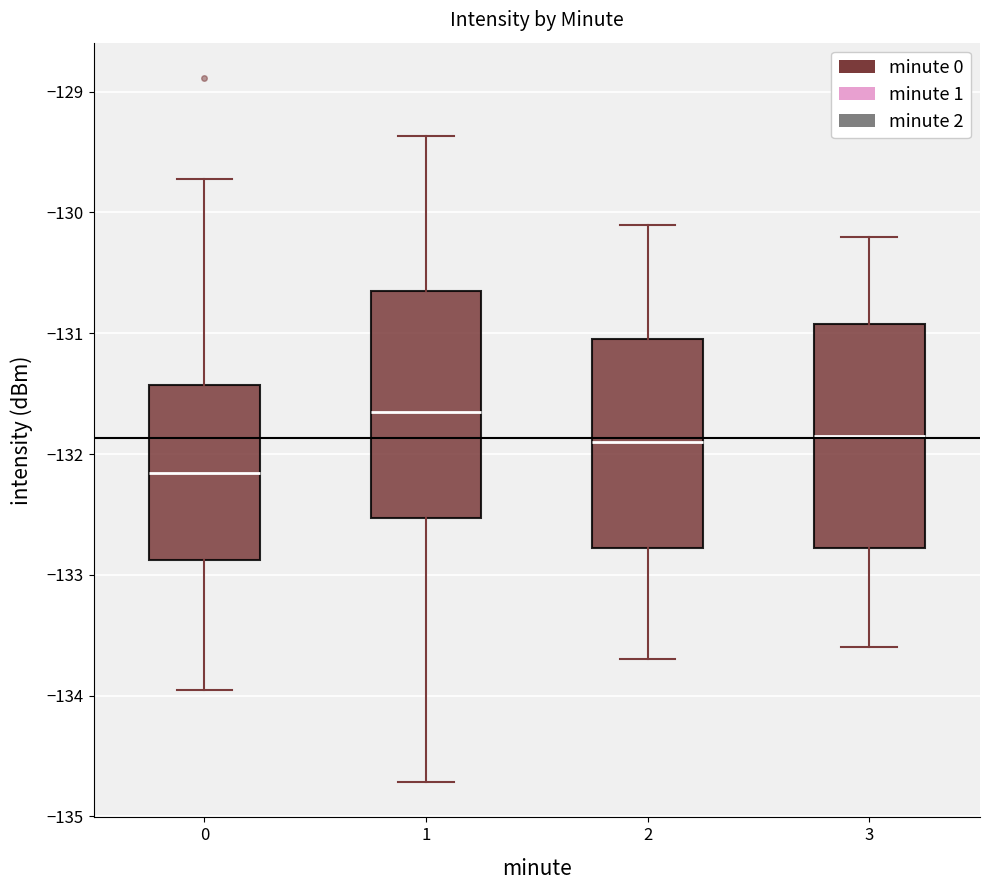

Where is the upper edge of the box at x = 3 on the y-axis? The values are not printed on the chart, so give them approximately, as read against the axis.

-130.9